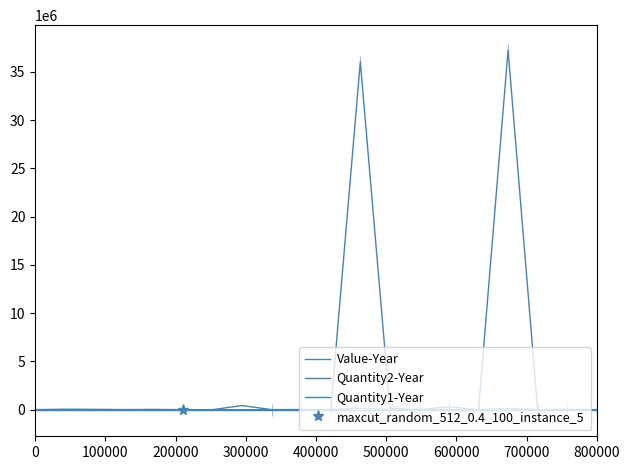

In Quantity2-Year, how many points are higher than both neighbors (excluding endpoints)?

8